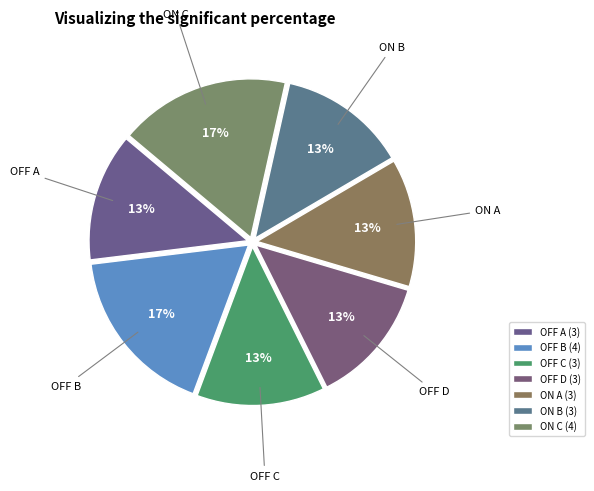

How many slices are in this pie chart?

7